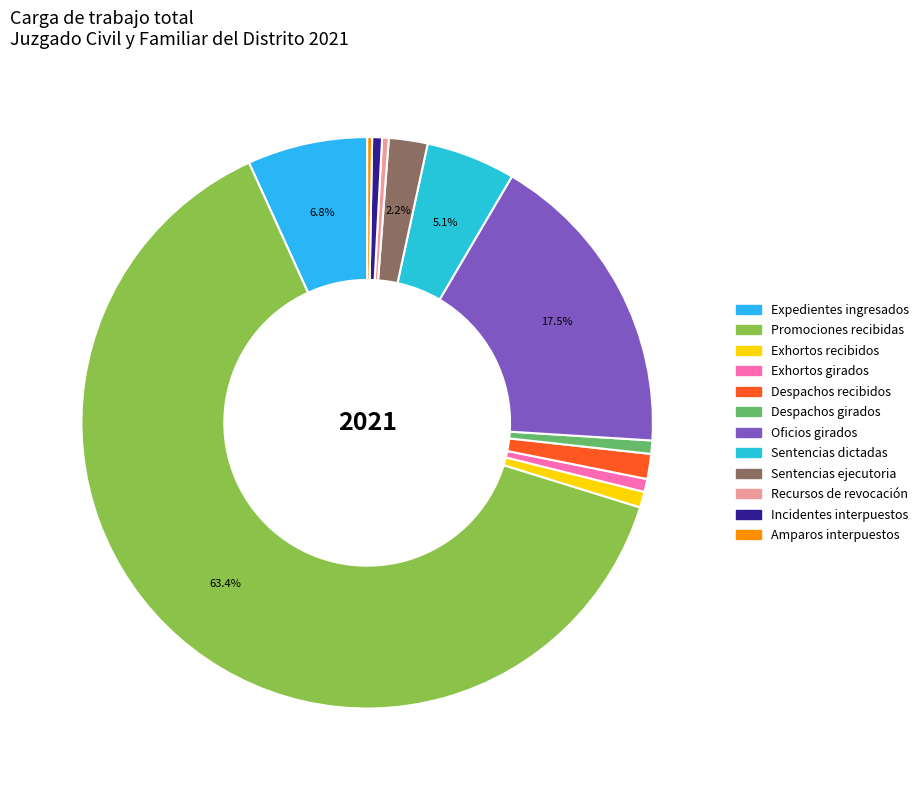

What is the ratio of the value at Incidentes interpuestos to the value at Exhortos recibidos?

0.6